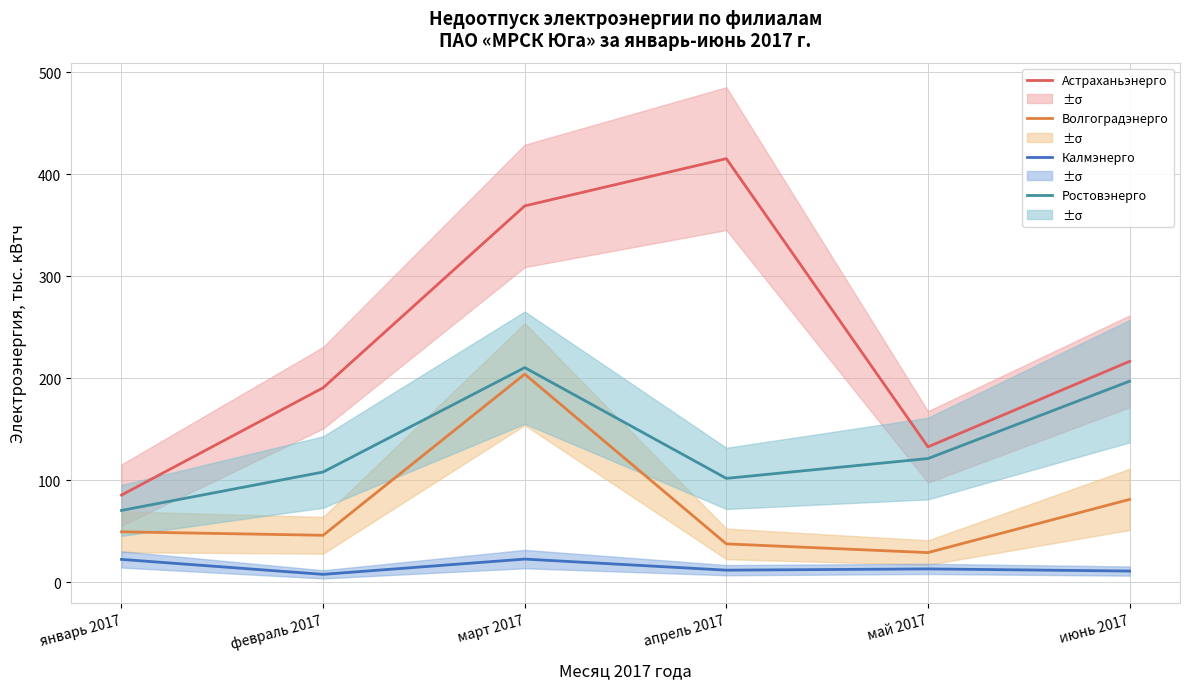

Reading left to right, transcribe all the data shown in this chart.

Астраханьэнерго: январь 2017=85.3	февраль 2017=190.5	март 2017=368.8	апрель 2017=415.1	май 2017=132.6	июнь 2017=216.4
Волгоградэнерго: январь 2017=49.3	февраль 2017=45.9	март 2017=203.9	апрель 2017=37.5	май 2017=28.9	июнь 2017=81.1
Калмэнерго: январь 2017=22.3	февраль 2017=7.6	март 2017=22.6	апрель 2017=11.7	май 2017=13.0	июнь 2017=10.8
Ростовэнерго: январь 2017=70.3	февраль 2017=107.9	март 2017=210.3	апрель 2017=101.7	май 2017=121.1	июнь 2017=197.0